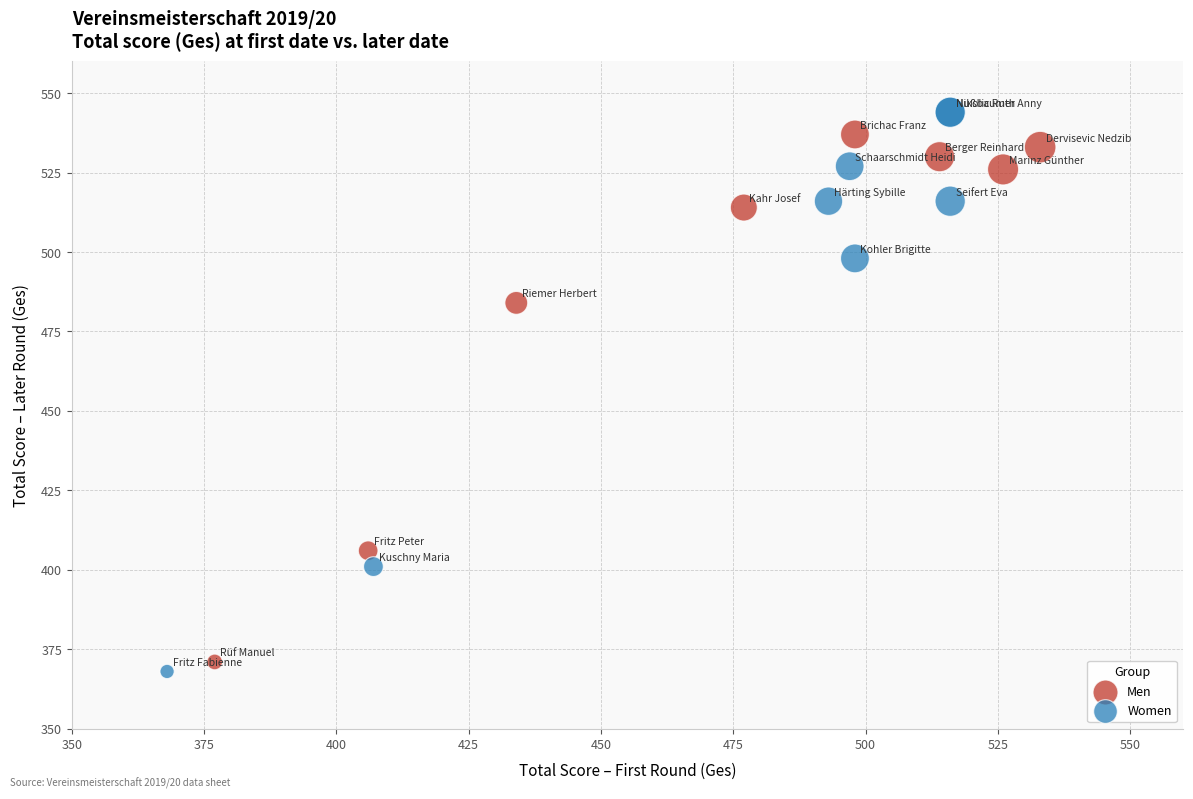

Which series has the largest Y range (max minus min)?

Women